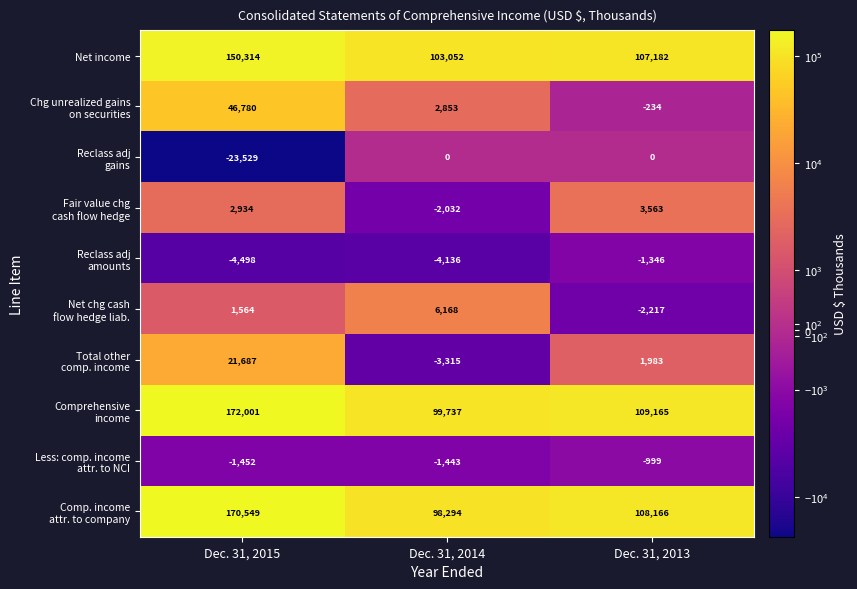

What is the difference between the highest and lowest values at Dec. 31, 2013?

111382